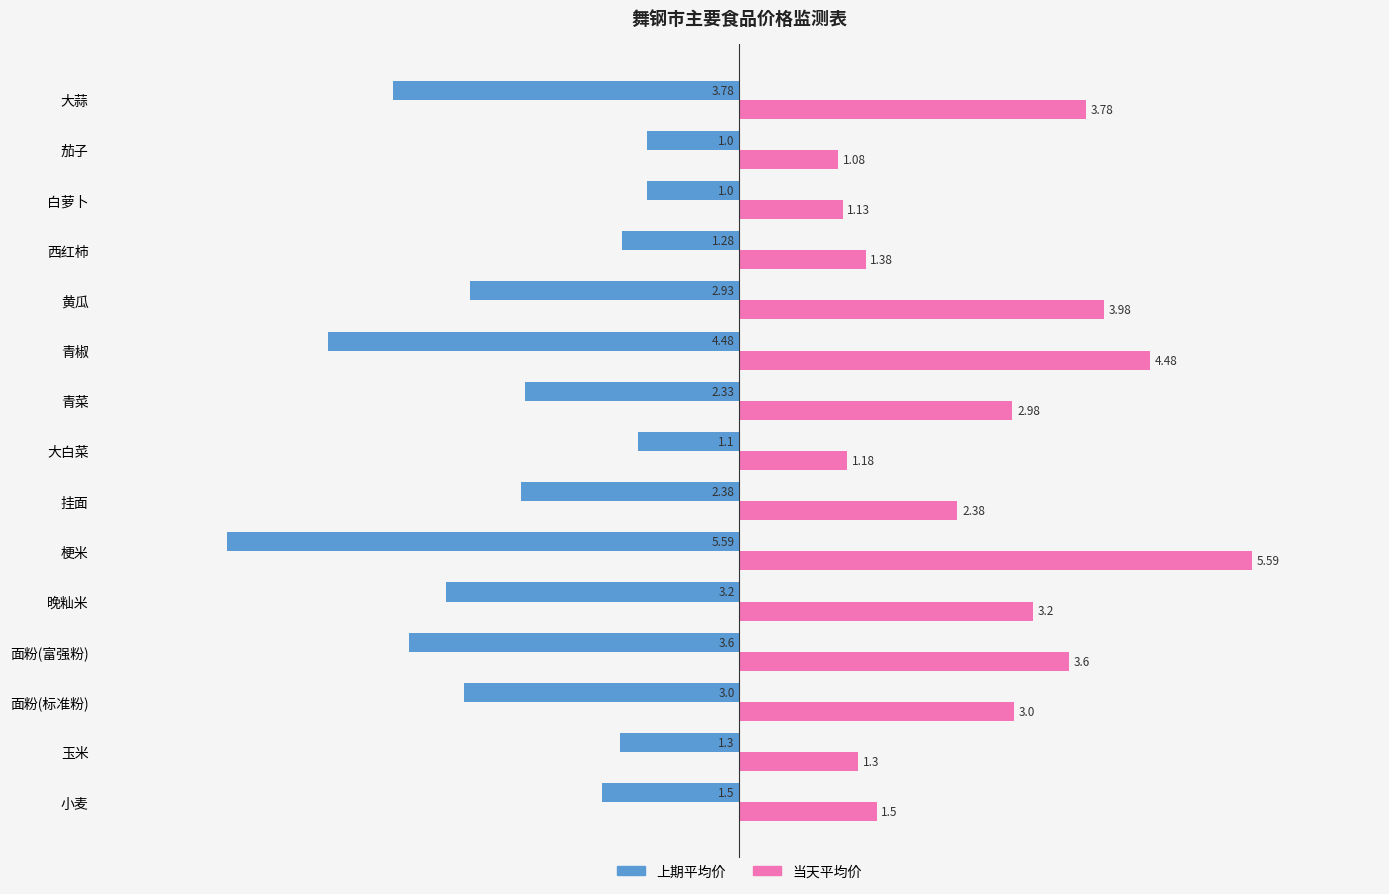

What are all the series names shown in the legend?

上期平均价, 当天平均价